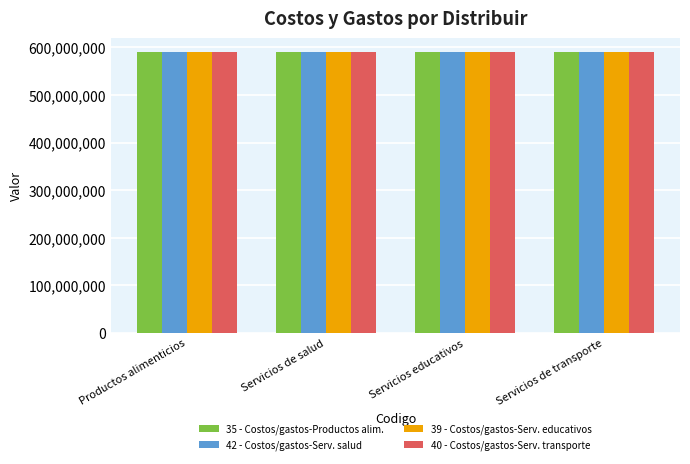

The 39 - Costos/gastos-Serv. educativos series shows 776688004 at Servicios educativos. True or false?

False